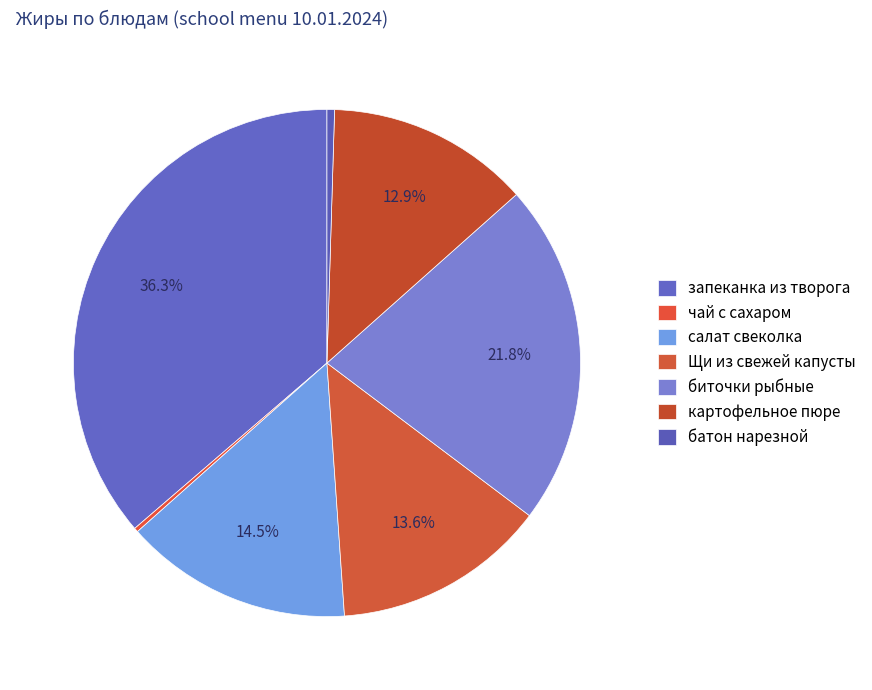

What is the change in value from чай с сахаром to картофельное пюре?

+5.3